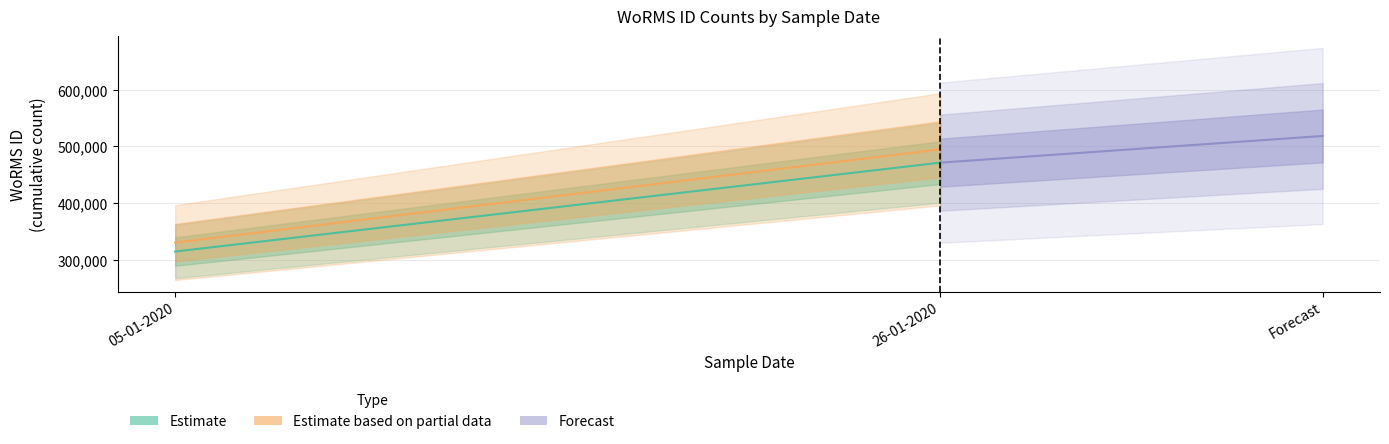

Count the number of data series in this chart.

3